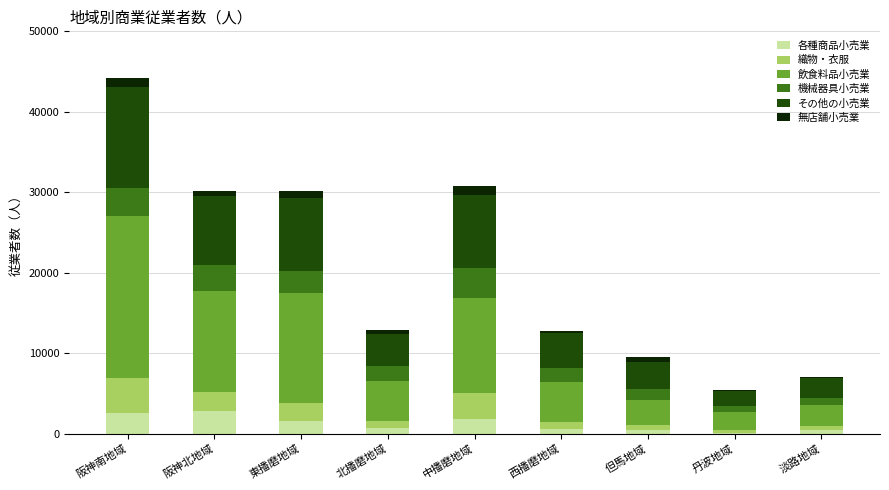

At which category is the sum across all series the highest?

阪神南地域